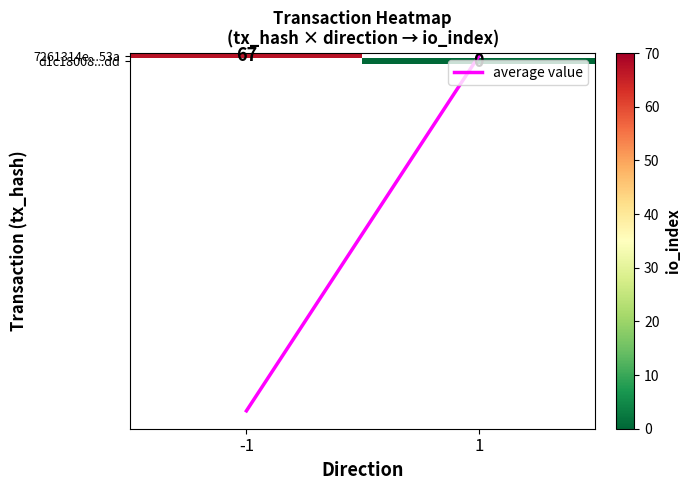

How many data points does each series have?

2